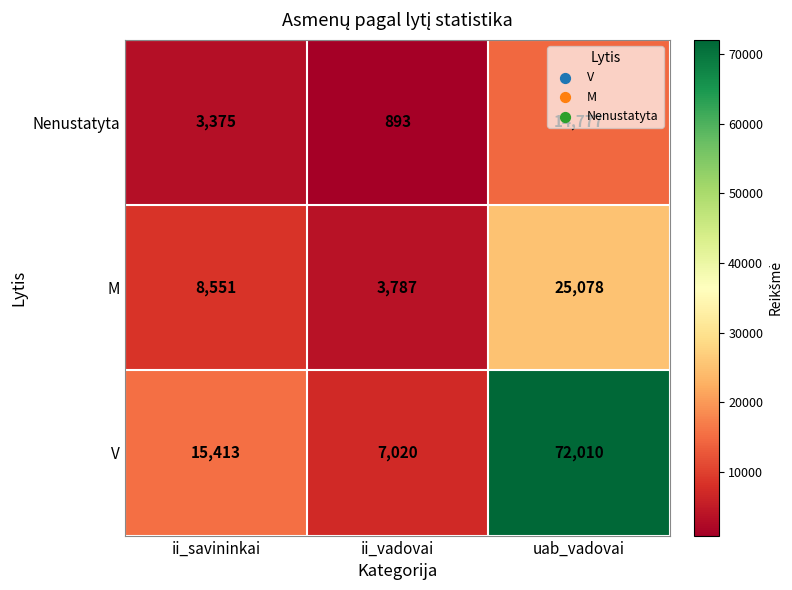

Count the number of categories in the chart.

3